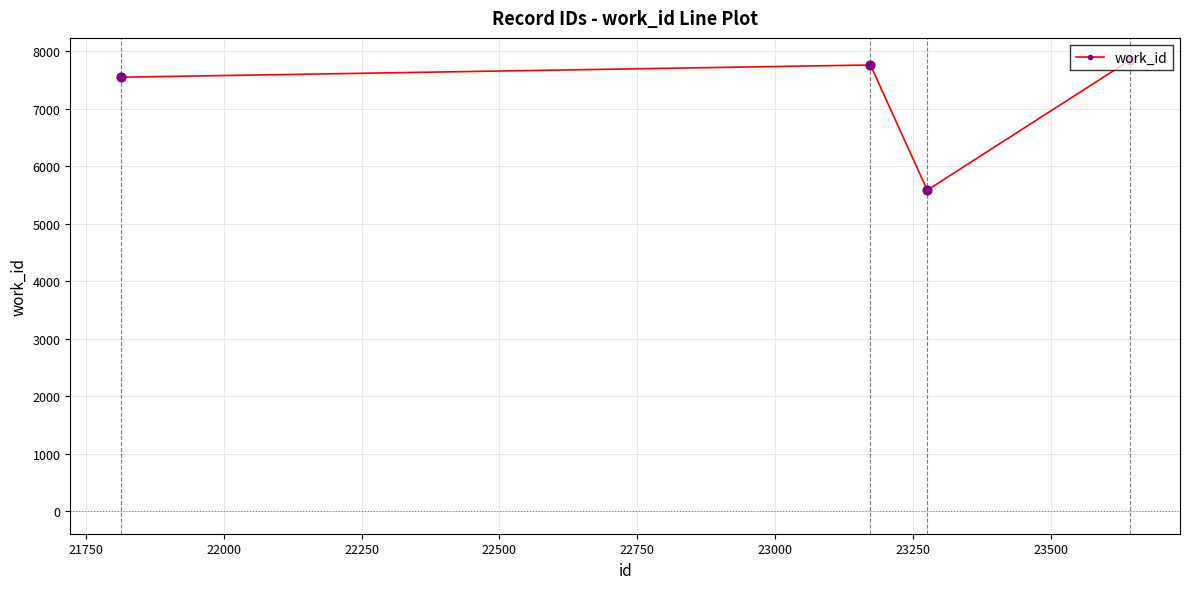

What is the greatest value displayed?

7839